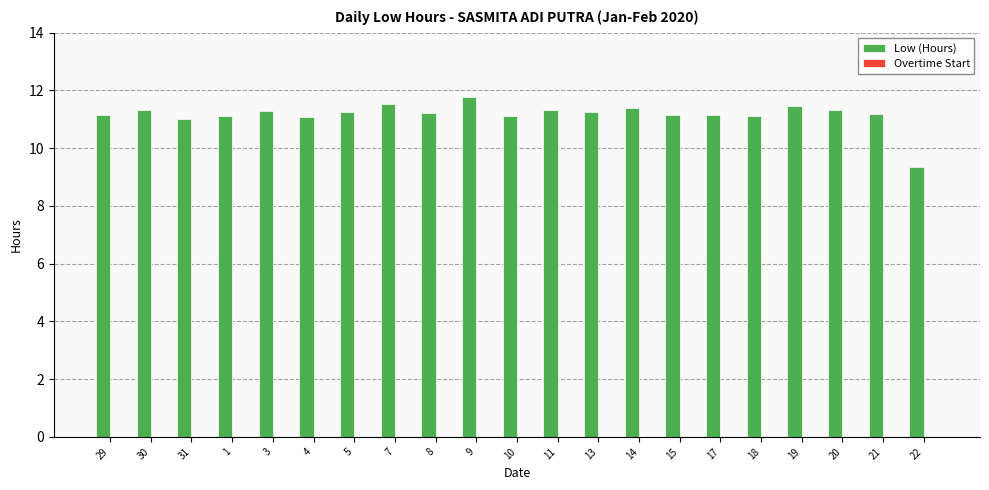

Is it true that the value at 19 is 3.3?

False